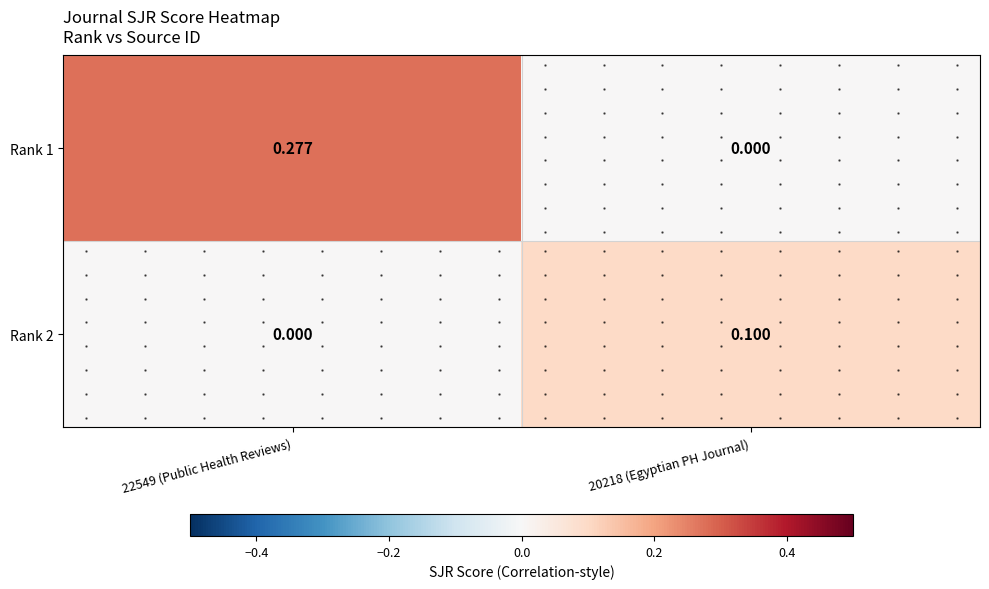

How many values in the Rank 1 series exceed 0?

1